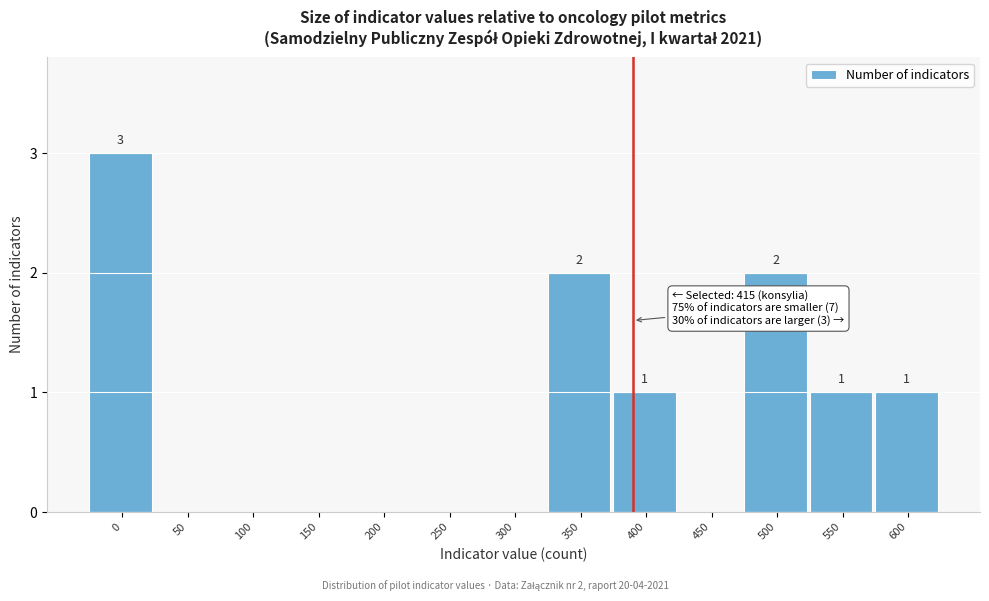

Reading left to right, extract all data points from this chart.

0=3	50=0	100=0	150=0	200=0	250=0	300=0	350=2	400=1	450=0	500=2	550=1	600=1